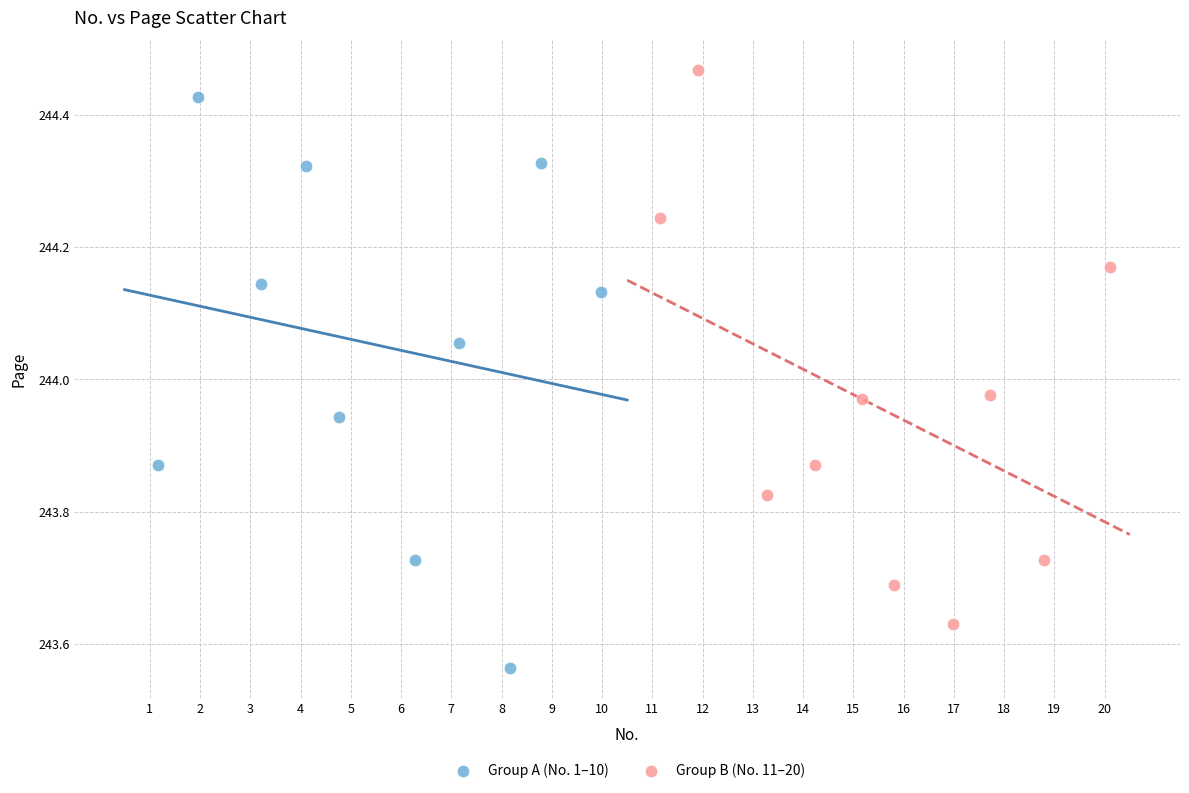

Which series contains the lowest Y value?

Group A (No. 1–10)